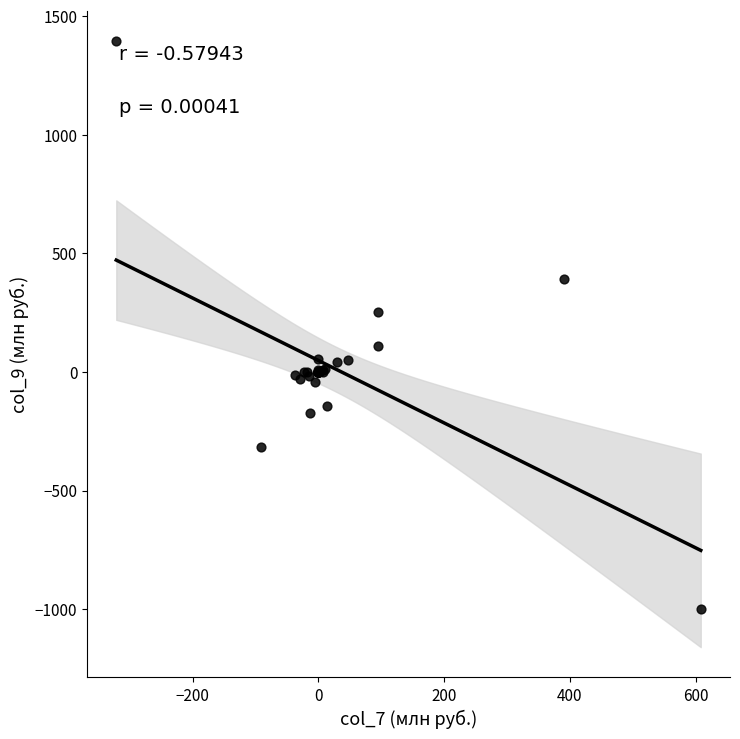

What Y value in the scatter plot is closest to 197?

251.5